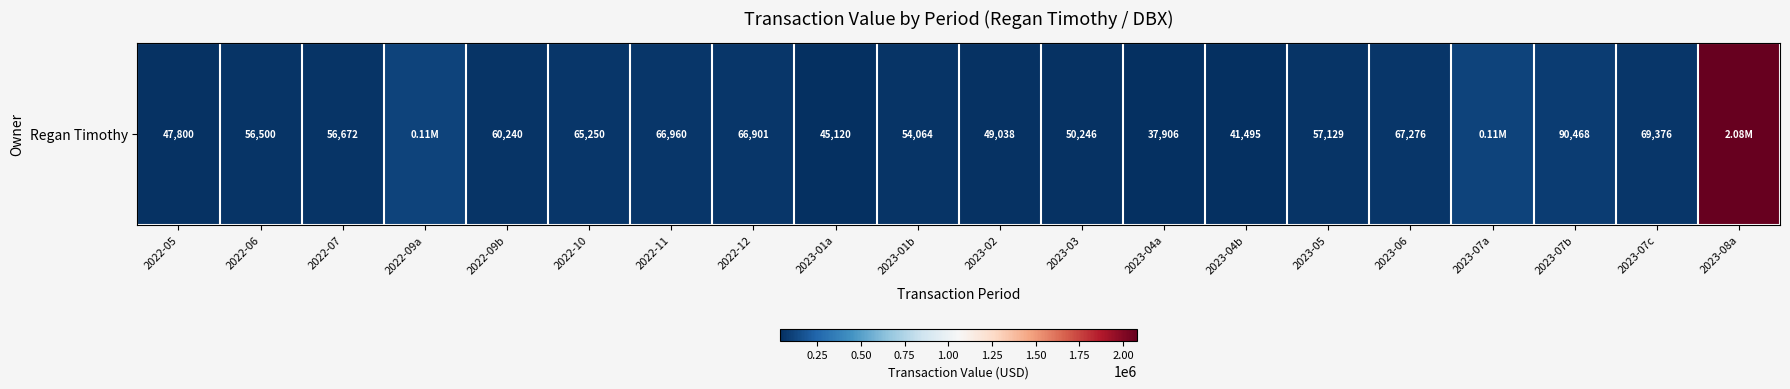

Approximately how many times larger is the value at 2022-06 compared to 2023-02?

1.2